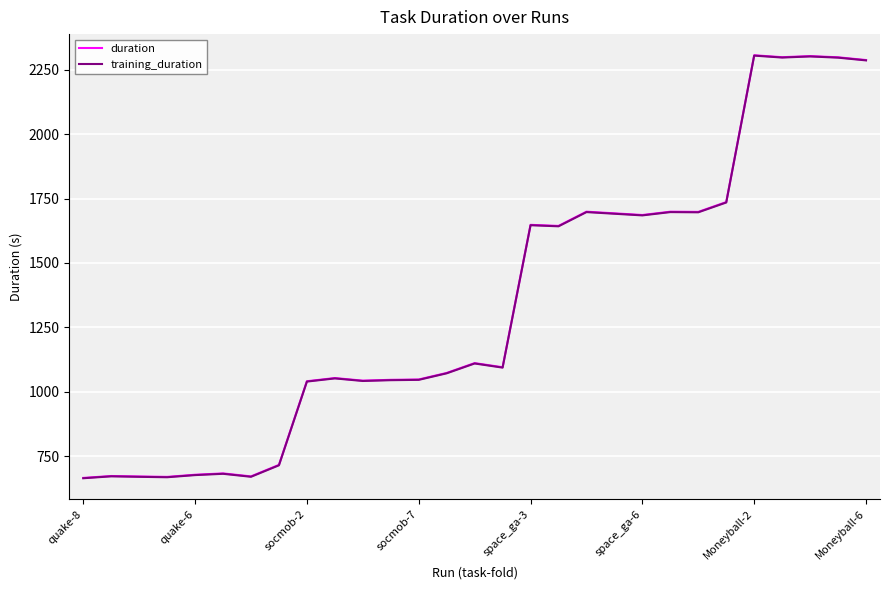

What is the minimum value for training_duration?

663.8